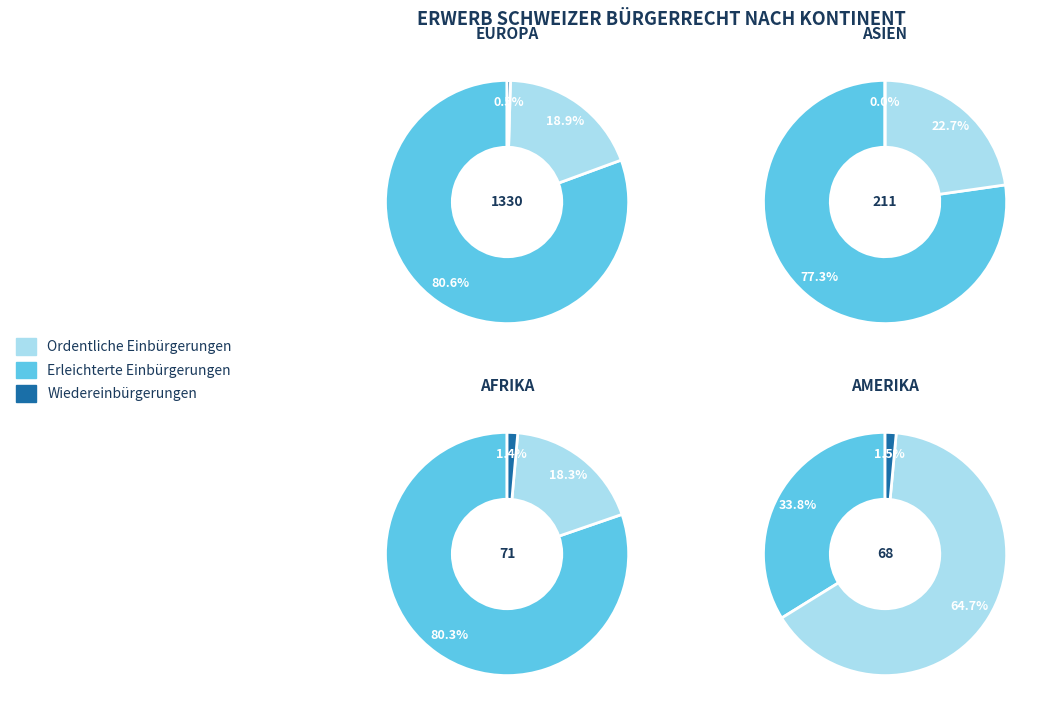

To the nearest percent, what portion does Europa represent?

79%